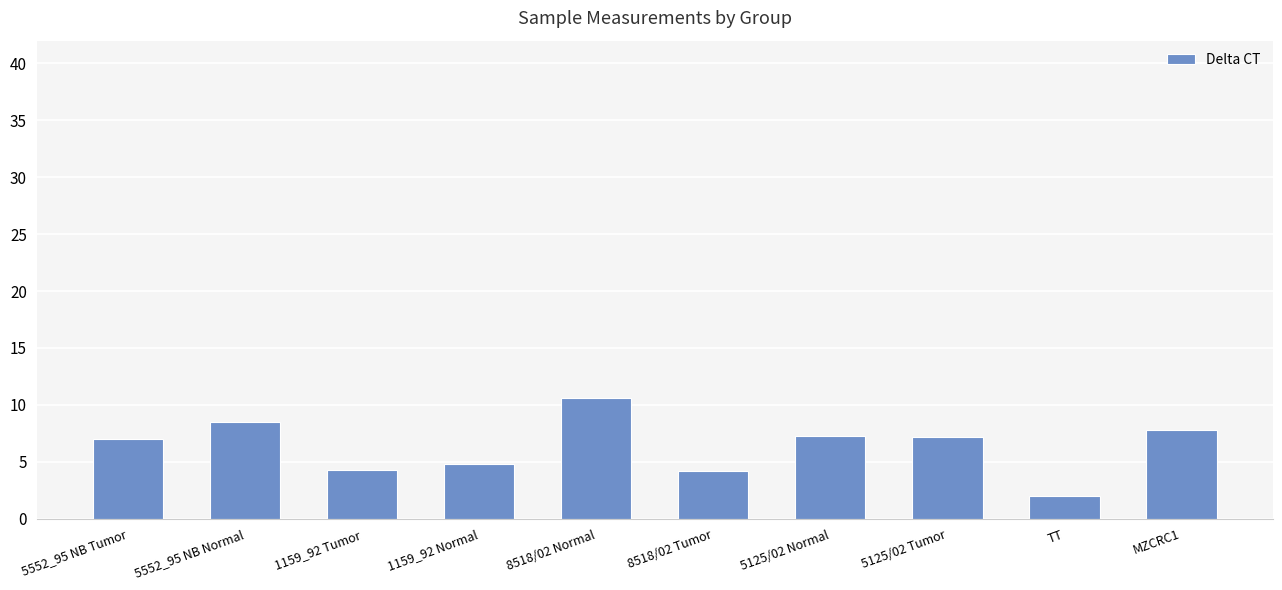

At which category does the chart reach its minimum across all series?

TT